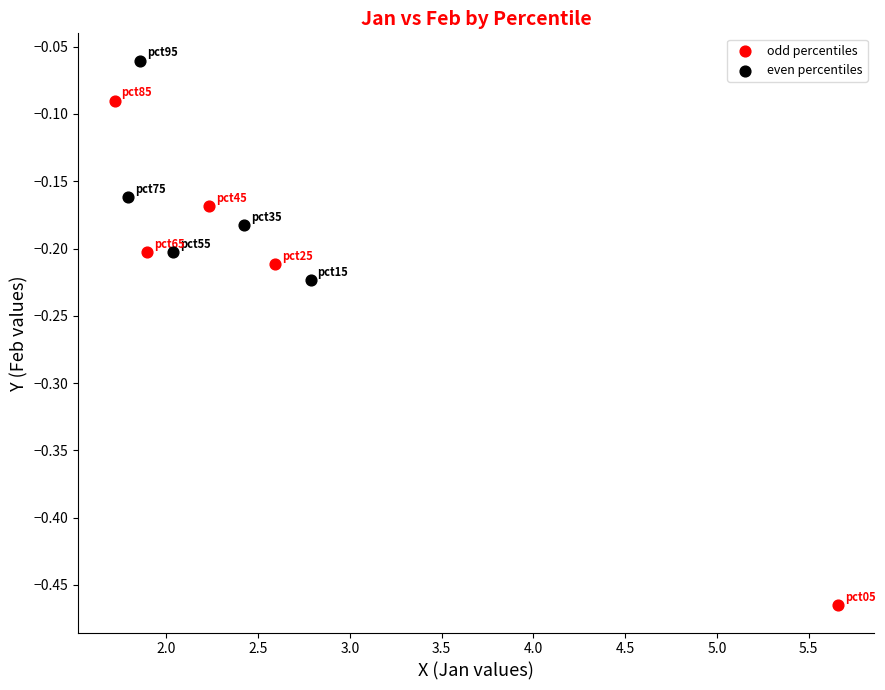

Which series contains the lowest Y value?

odd percentiles